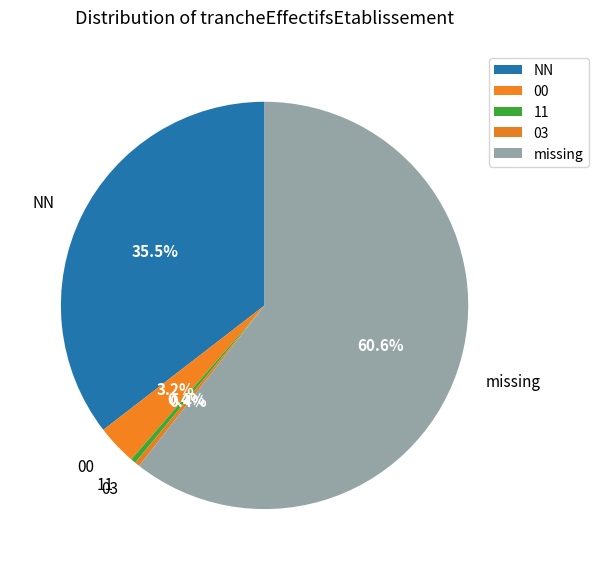

Combined, what portion of the pie is 00 and missing?

63.7%